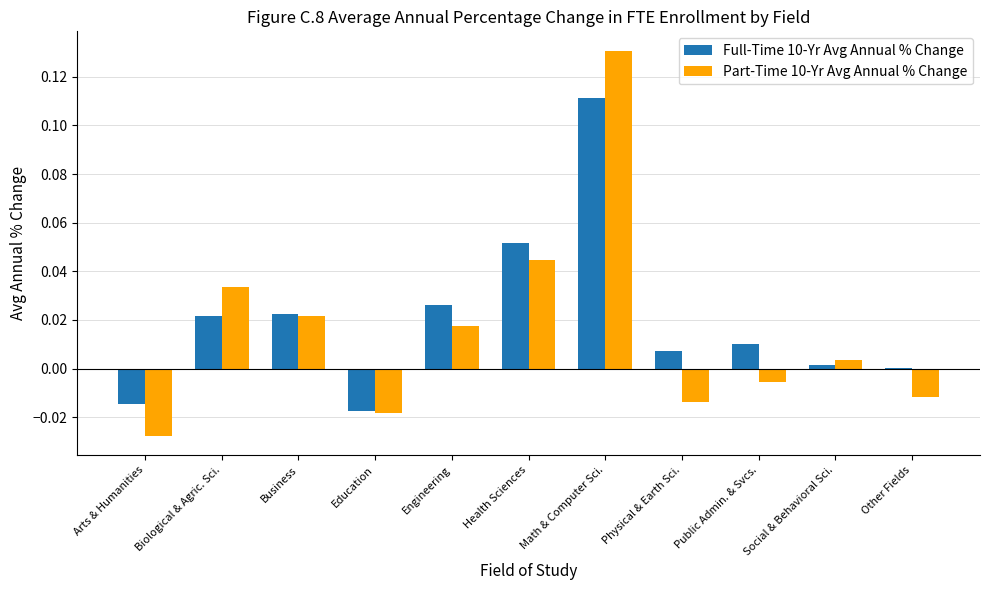

At which label is Part-Time 10-Yr Avg Annual % Change closest to 0?

Social & Behavioral Sci.